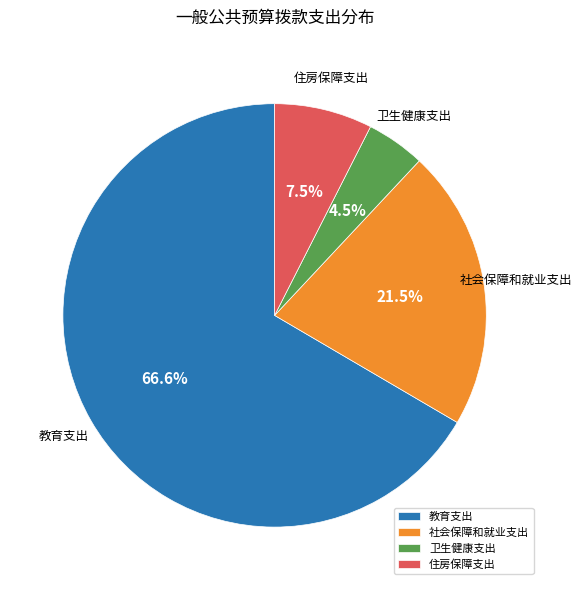

Does 教育支出 account for over 50% of the chart?

Yes